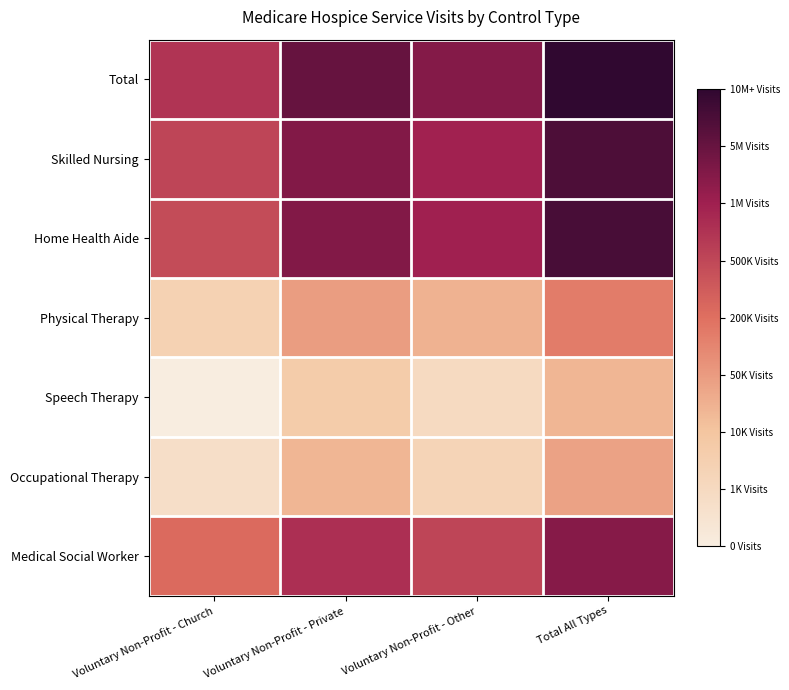

Reading left to right, what are all the values shown in this chart?

Total: Voluntary Non-Profit - Church=13.9	Voluntary Non-Profit - Private=16.4	Voluntary Non-Profit - Other=15.5	Total All Types=18.0
Skilled Nursing: Voluntary Non-Profit - Church=13.2	Voluntary Non-Profit - Private=15.6	Voluntary Non-Profit - Other=14.7	Total All Types=17.1
Home Health Aide: Voluntary Non-Profit - Church=13.0	Voluntary Non-Profit - Private=15.6	Voluntary Non-Profit - Other=14.7	Total All Types=17.2
Physical Therapy: Voluntary Non-Profit - Church=7.4	Voluntary Non-Profit - Private=9.9	Voluntary Non-Profit - Other=9.1	Total All Types=11.1
Speech Therapy: Voluntary Non-Profit - Church=5.2	Voluntary Non-Profit - Private=7.9	Voluntary Non-Profit - Other=6.7	Total All Types=8.9
Occupational Therapy: Voluntary Non-Profit - Church=6.3	Voluntary Non-Profit - Private=8.9	Voluntary Non-Profit - Other=7.2	Total All Types=9.7
Medical Social Worker: Voluntary Non-Profit - Church=11.8	Voluntary Non-Profit - Private=14.1	Voluntary Non-Profit - Other=13.2	Total All Types=15.5